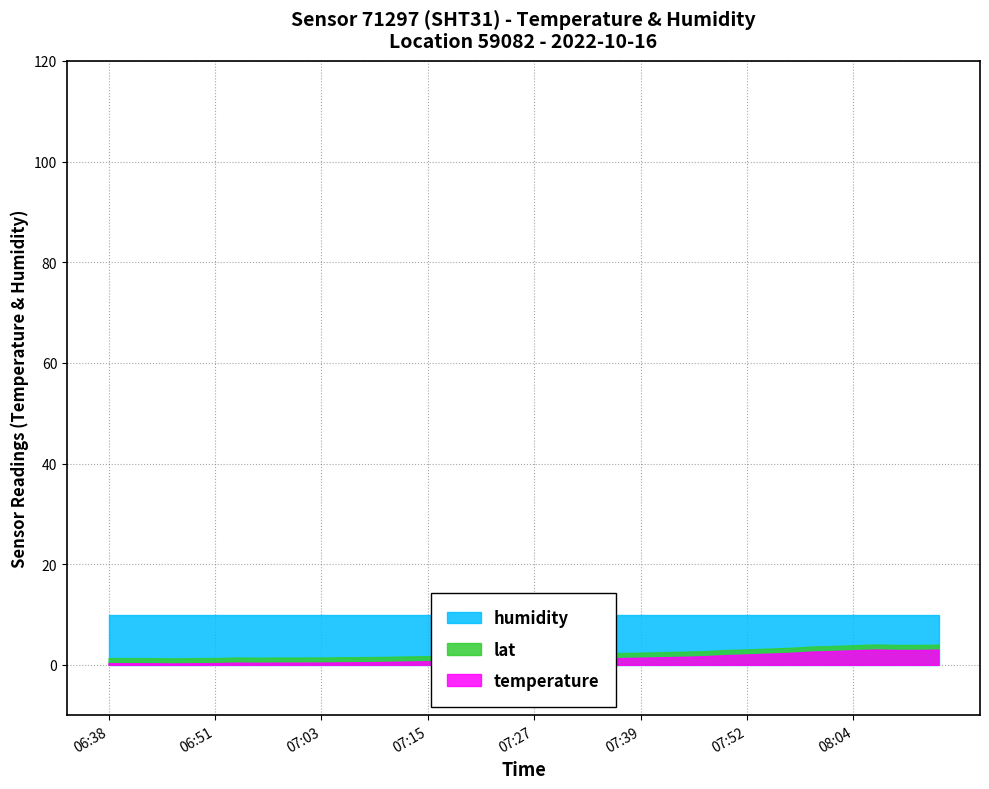

What is the label of the 17th point from the left?

07:18